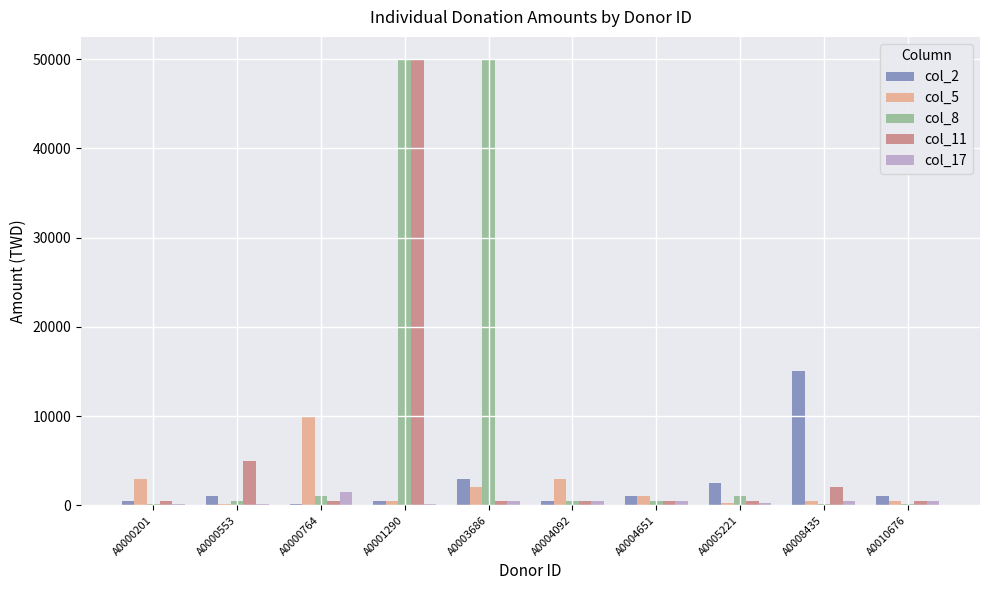

What are all the series names shown in the legend?

col_2, col_5, col_8, col_11, col_17